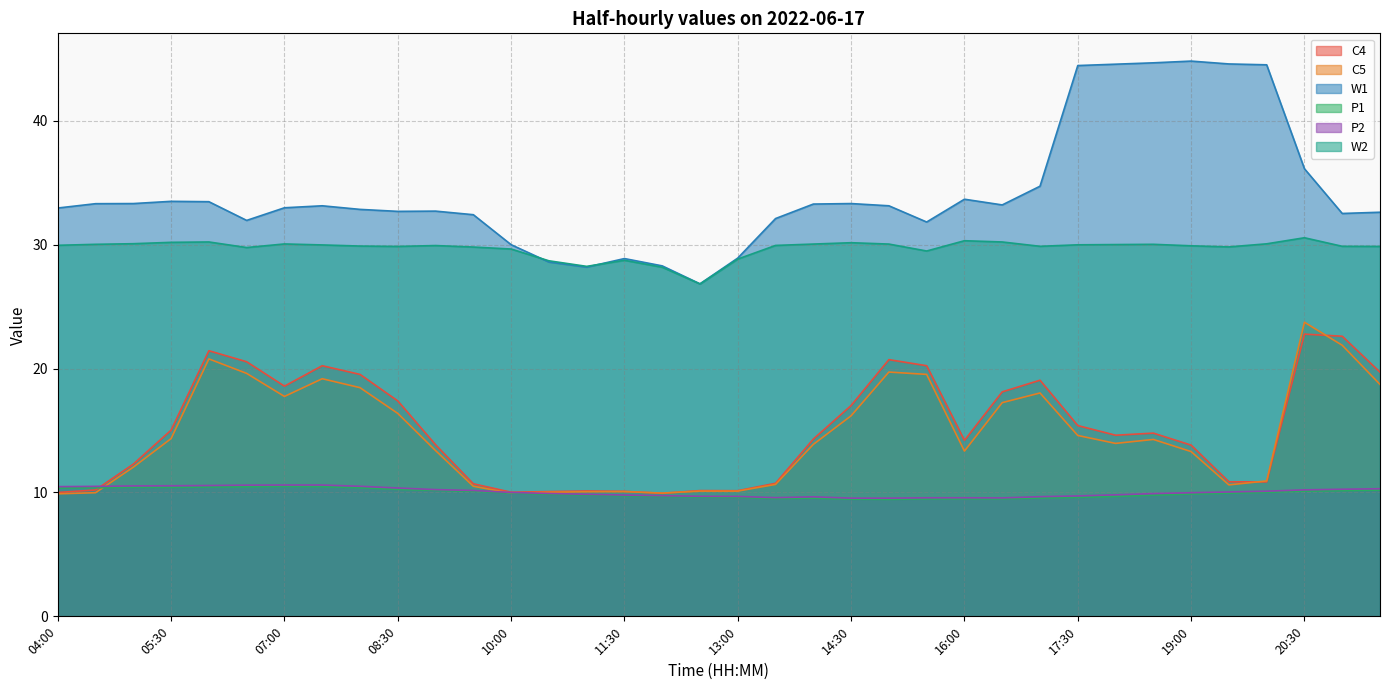

What is the label of the 21st point from the left?

14:00